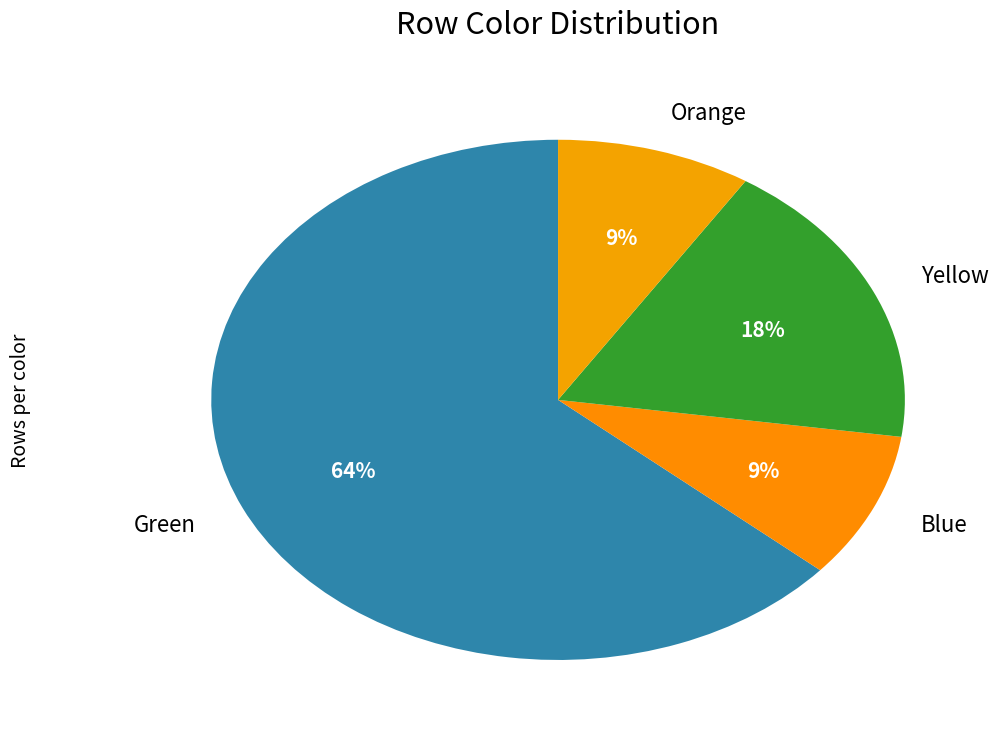

Which slice is the largest?

Green